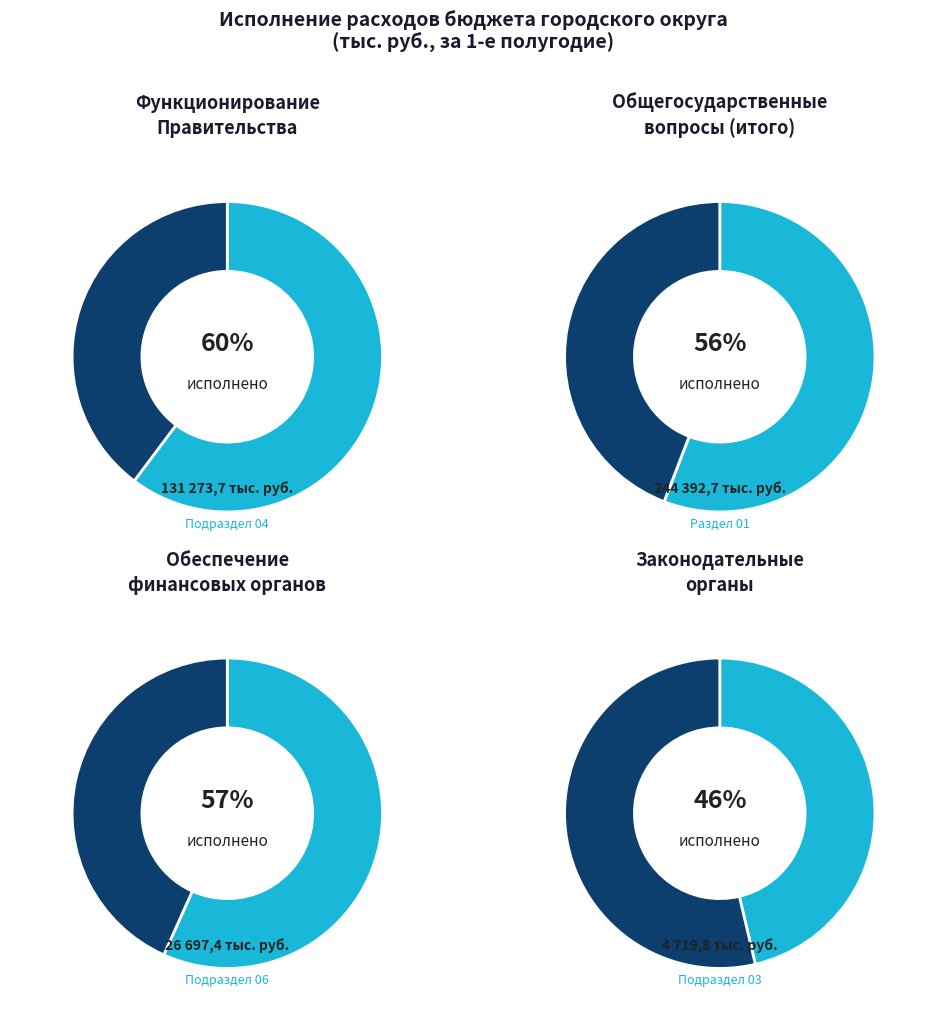

Which category has the biggest portion of the pie?

Общегосударственные вопросы